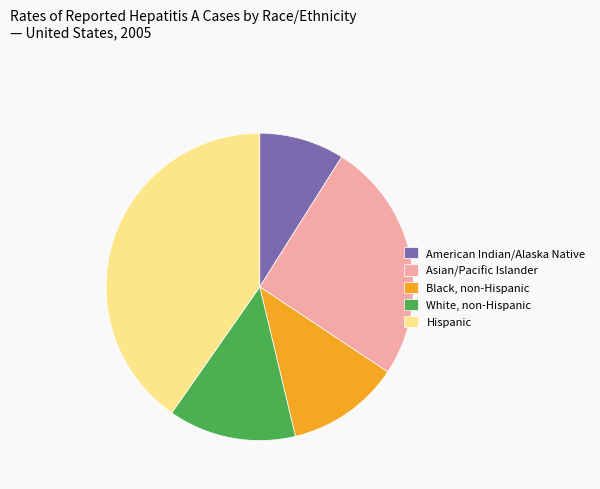

Which category has the biggest portion of the pie?

Hispanic